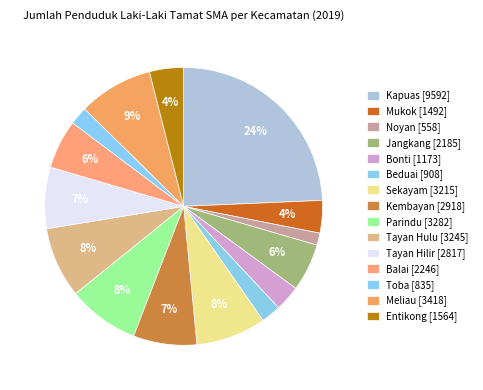

How many slices are in this pie chart?

15